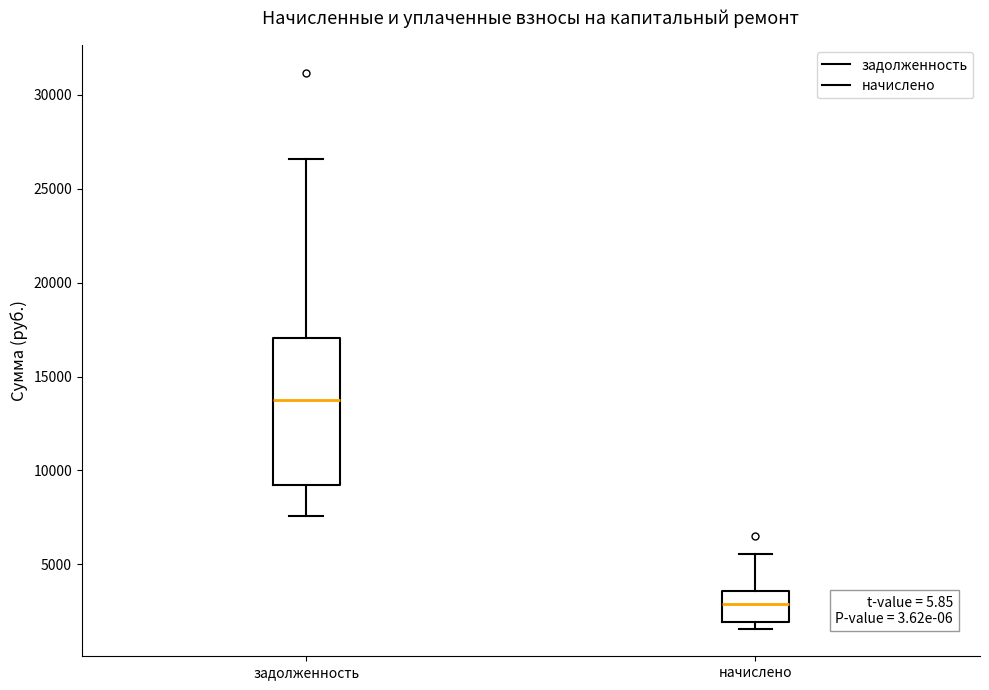

Comparing the boxes themselves (not the whiskers), which one is the tallest?

задолженность